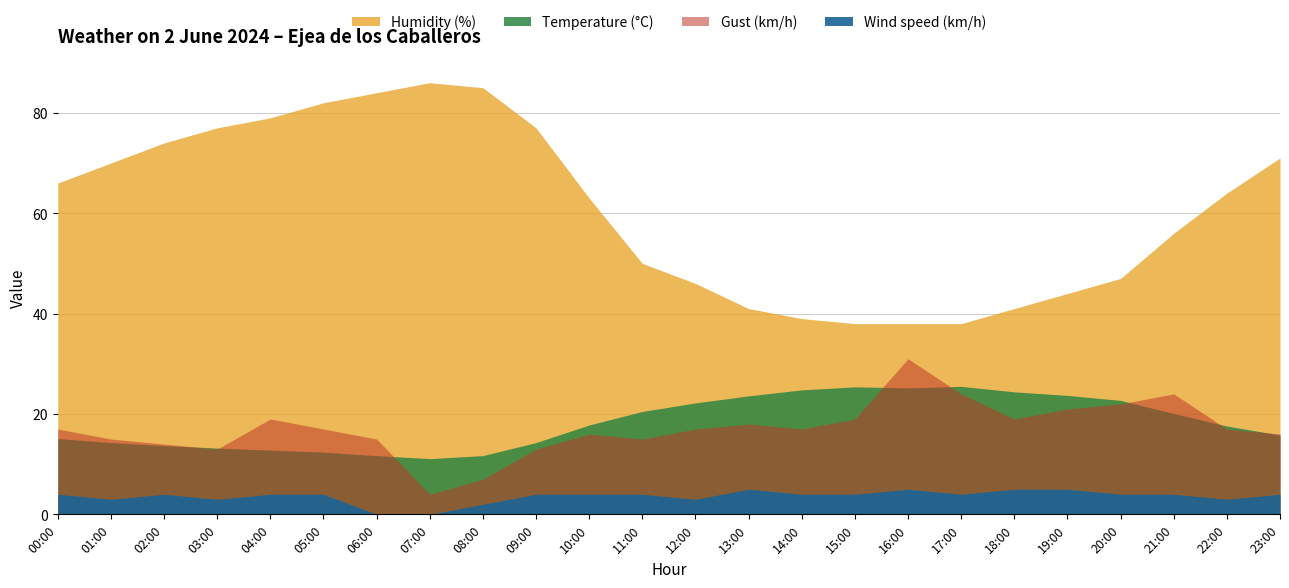

What is the spread (max minus min) of values at 14:00?

35.0